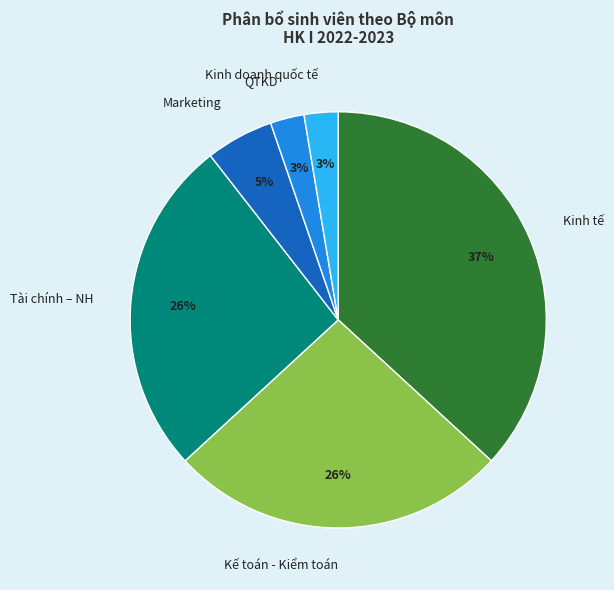

Which slice is the largest?

Kinh tế